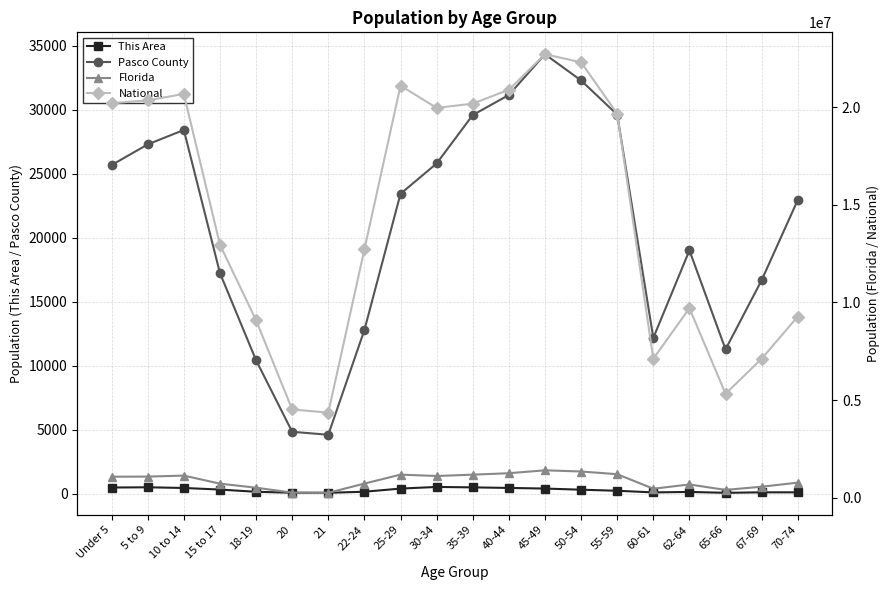

Which label corresponds to the largest value in the chart?

45-49